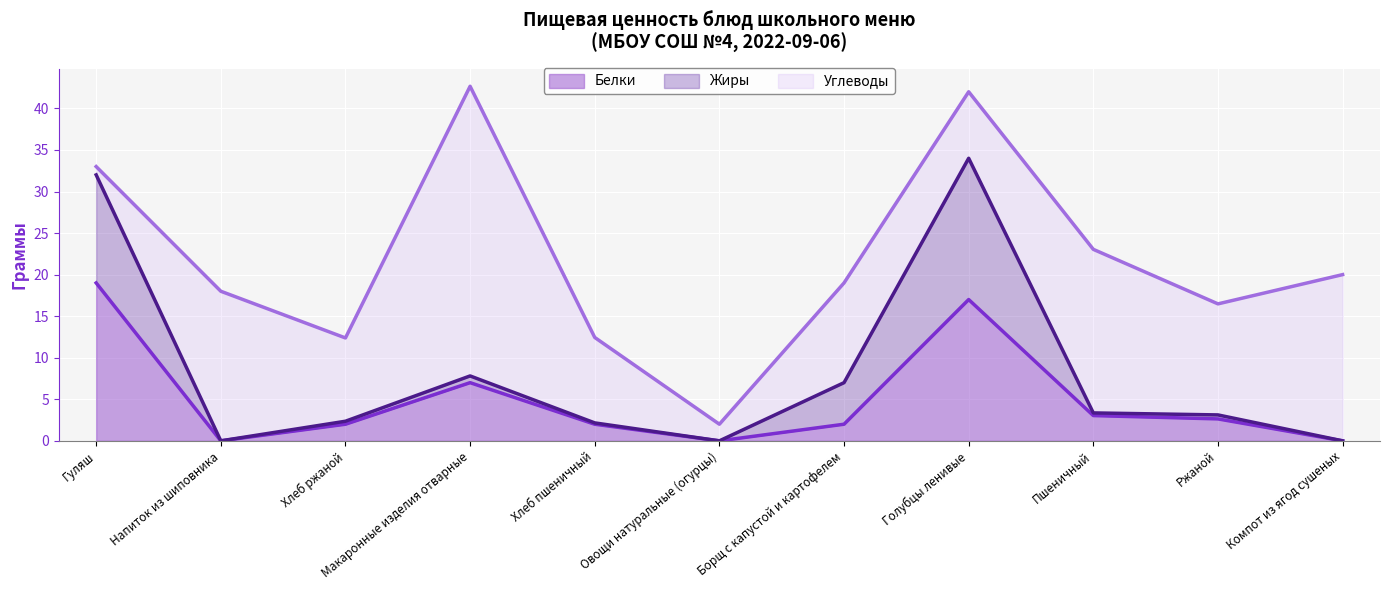

How many lines are shown in the chart?

3